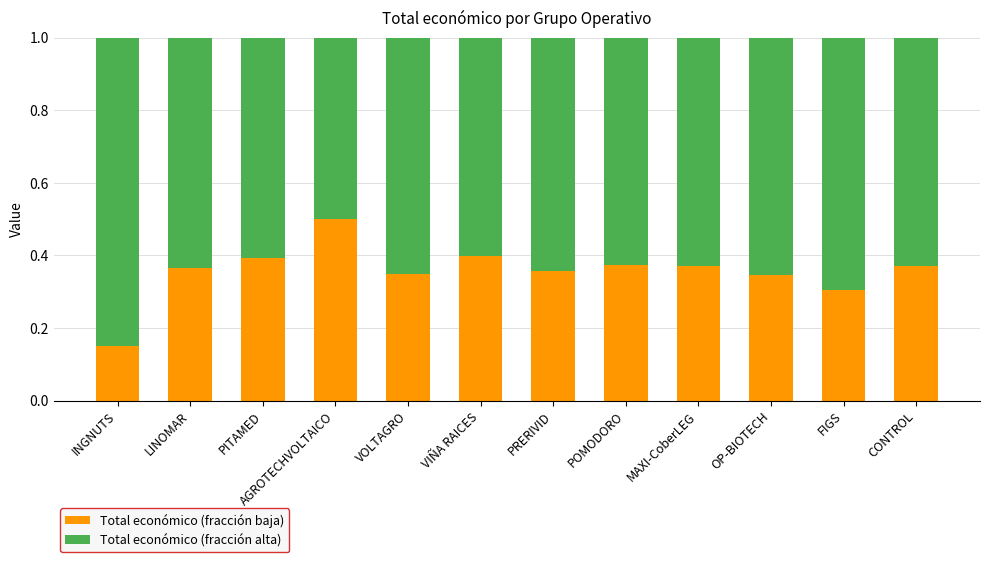

What is the sum of all Total económico (fracción baja) values?

4.3